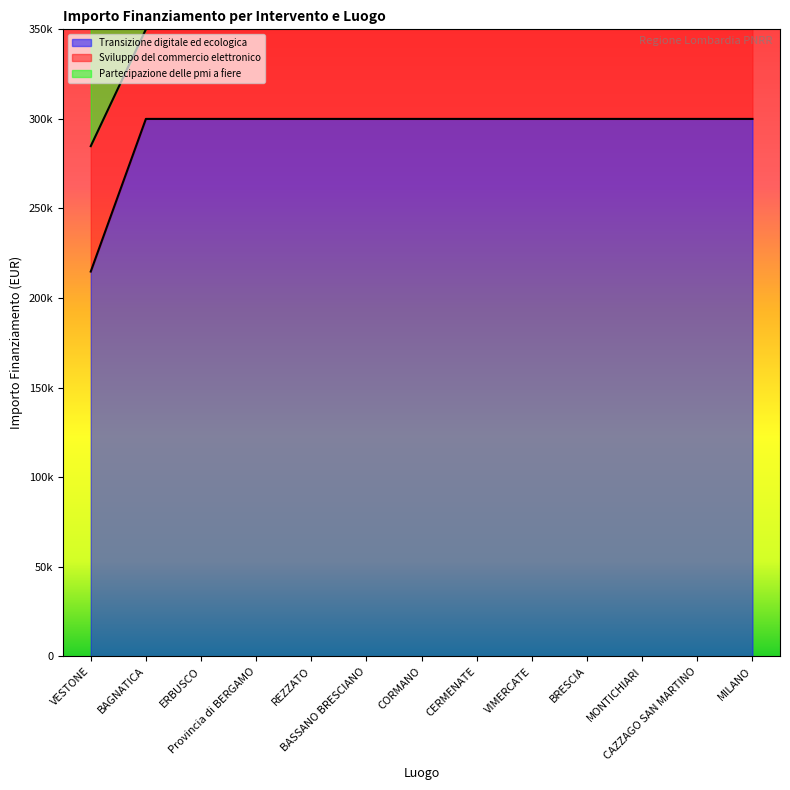

How many values in the Transizione digitale ed ecologica series are below 300000?

1